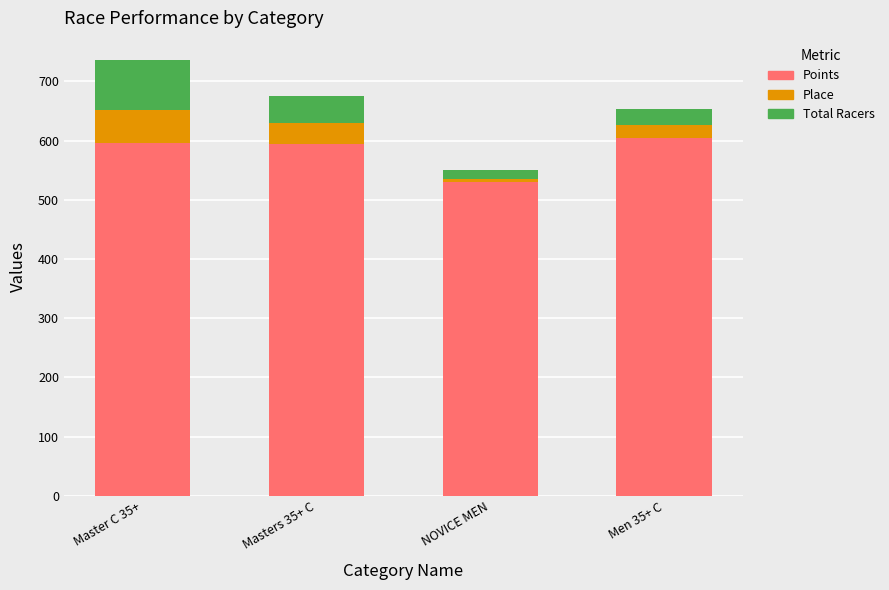

At which category is the sum across all series the highest?

Master C 35+